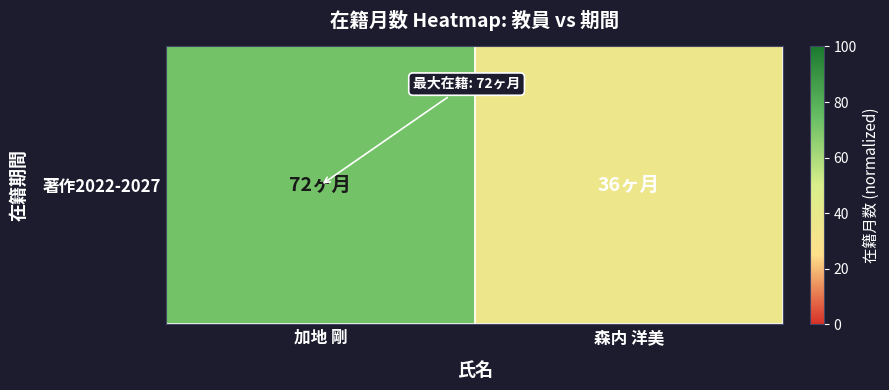

Which label corresponds to the smallest value in the chart?

森内 洋美